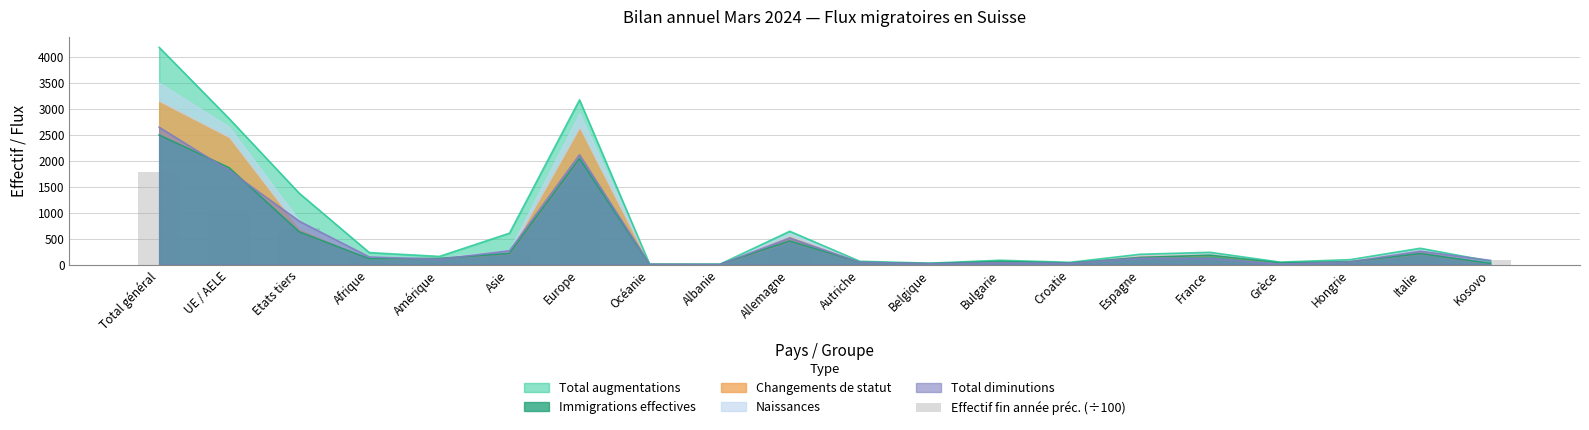

The Immigrations effectives series shows 112 at Afrique. True or false?

True